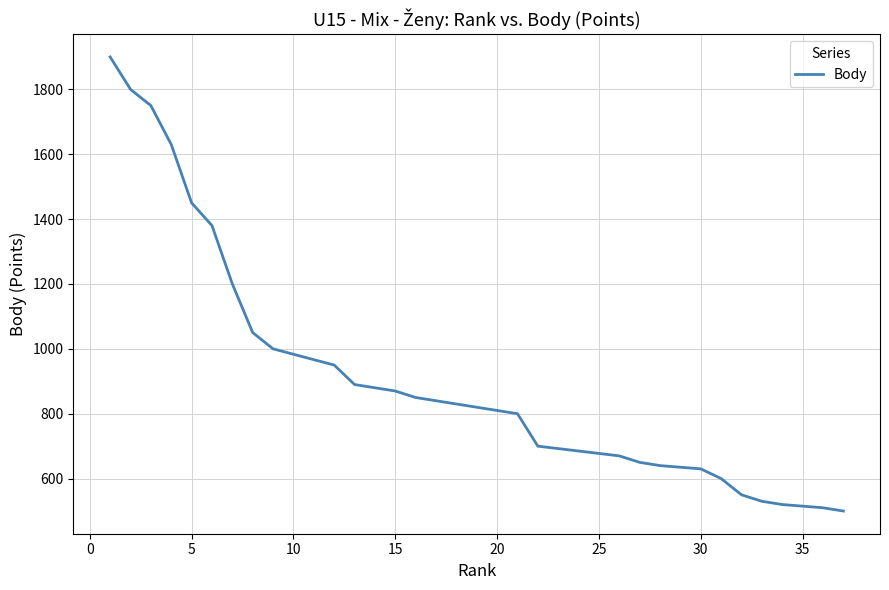

Does the chart have visible grid lines?

Yes